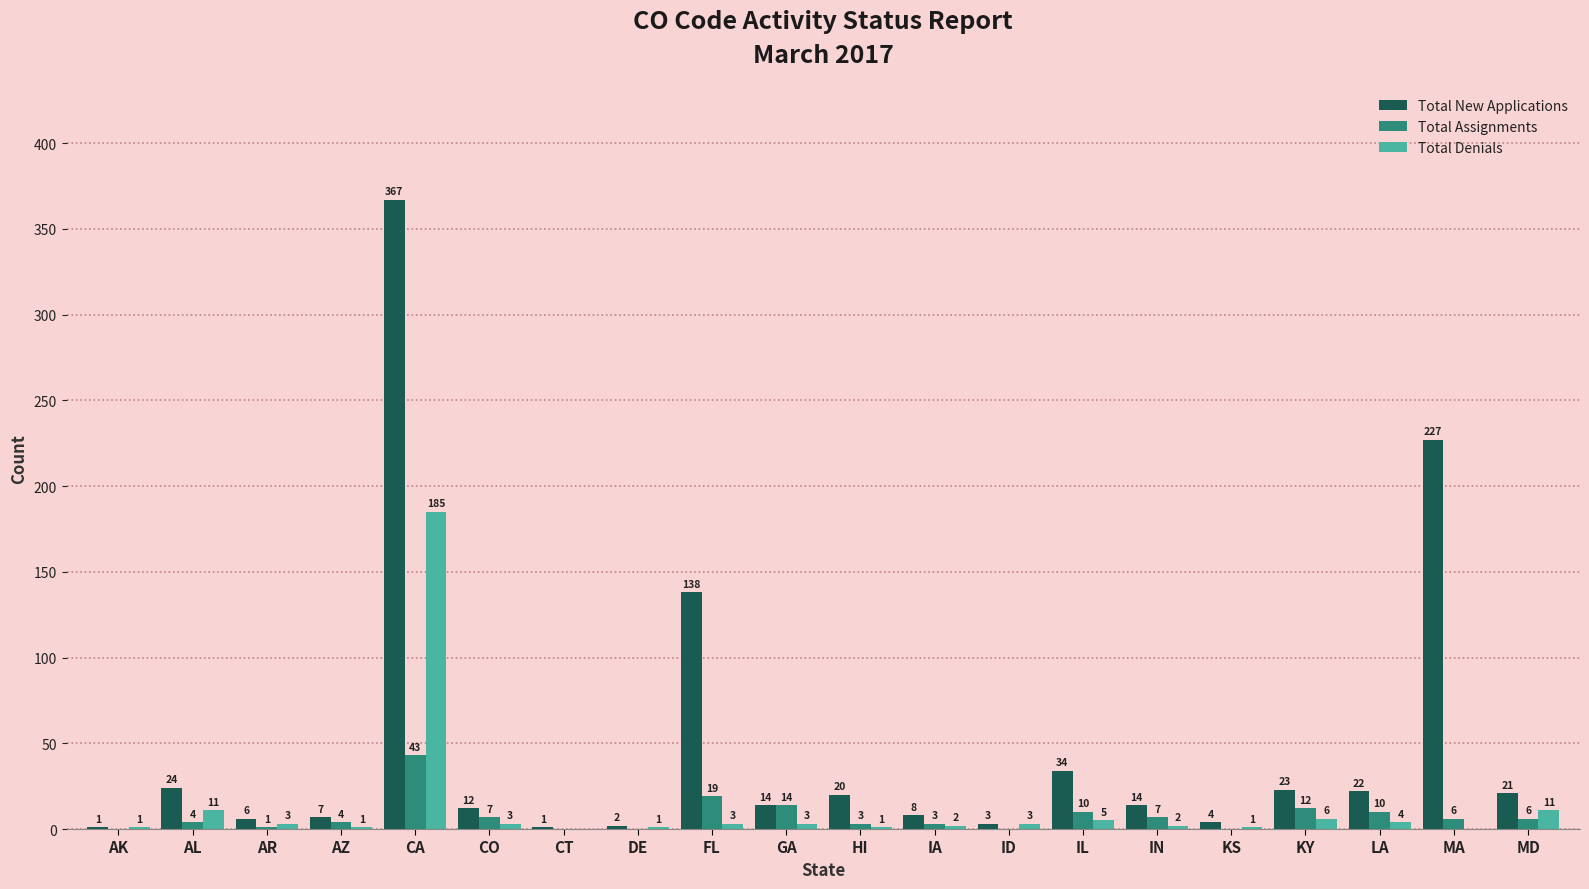

What is the sum of the Total Denials values at MD and AL?

22